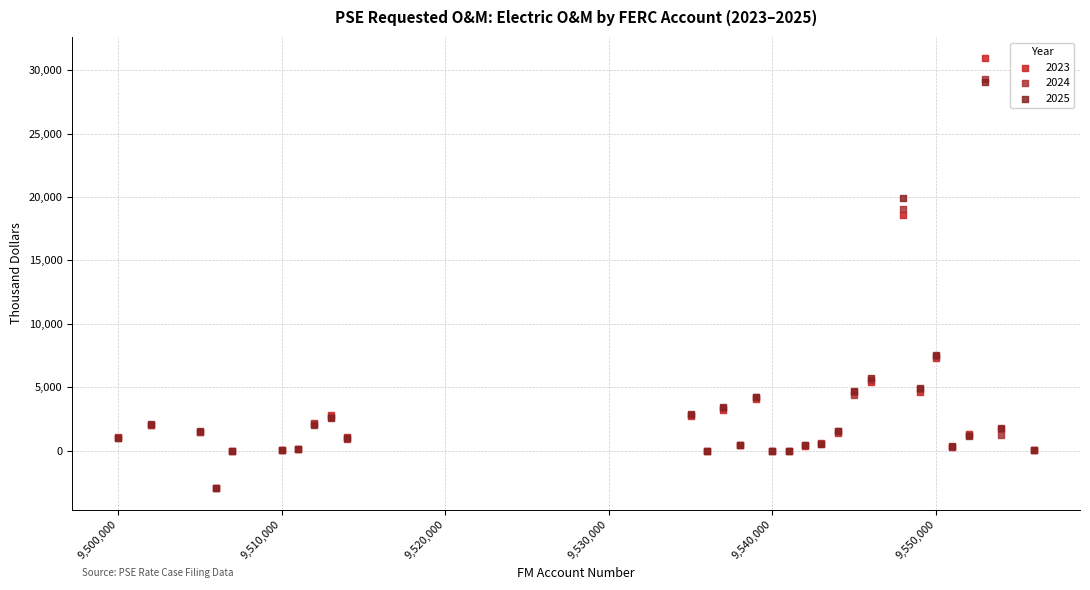

Which series has the largest Y range (max minus min)?

2023